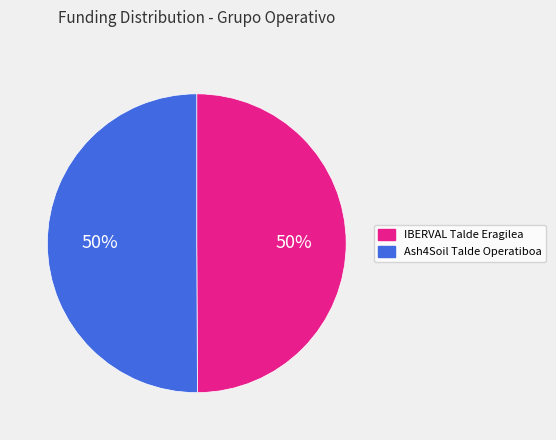

Is the sum of Ash4Soil Talde Operatiboa and IBERVAL Talde Eragilea greater than half?

Yes